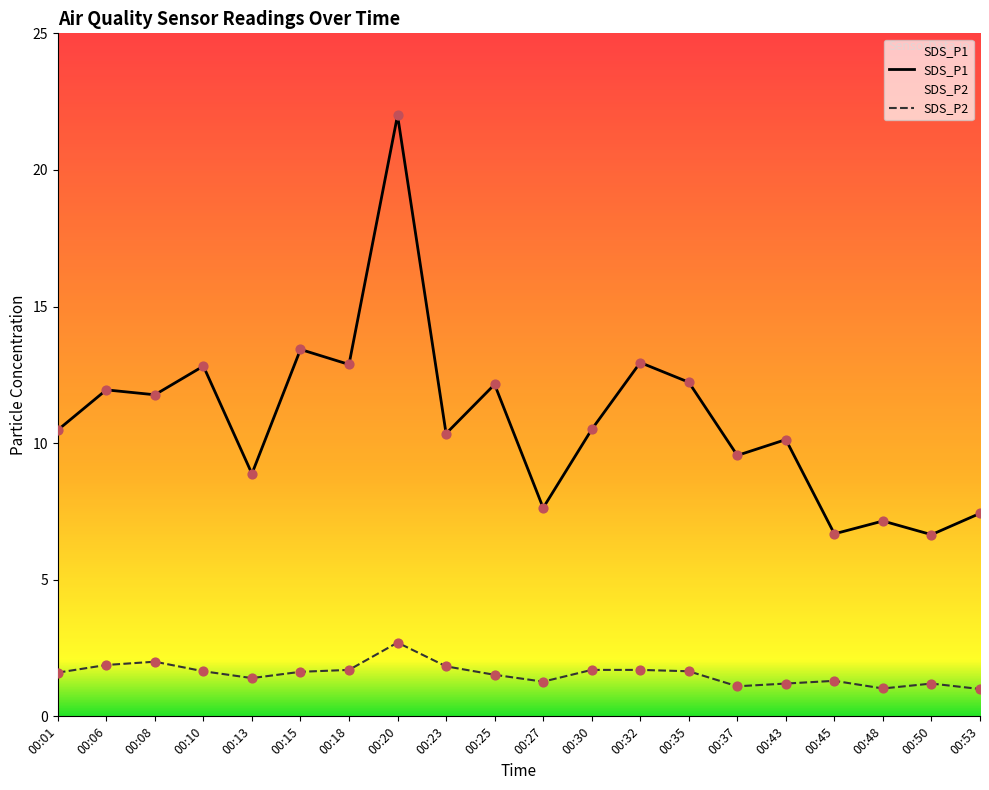

At how many categories does at least one series exceed 6?

20